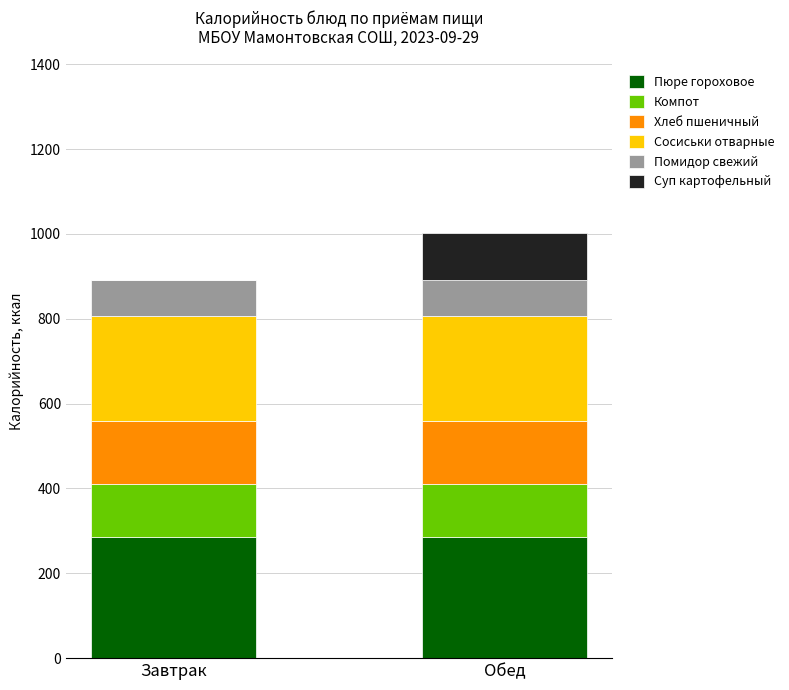

What is the total value across all series at Обед?

1001